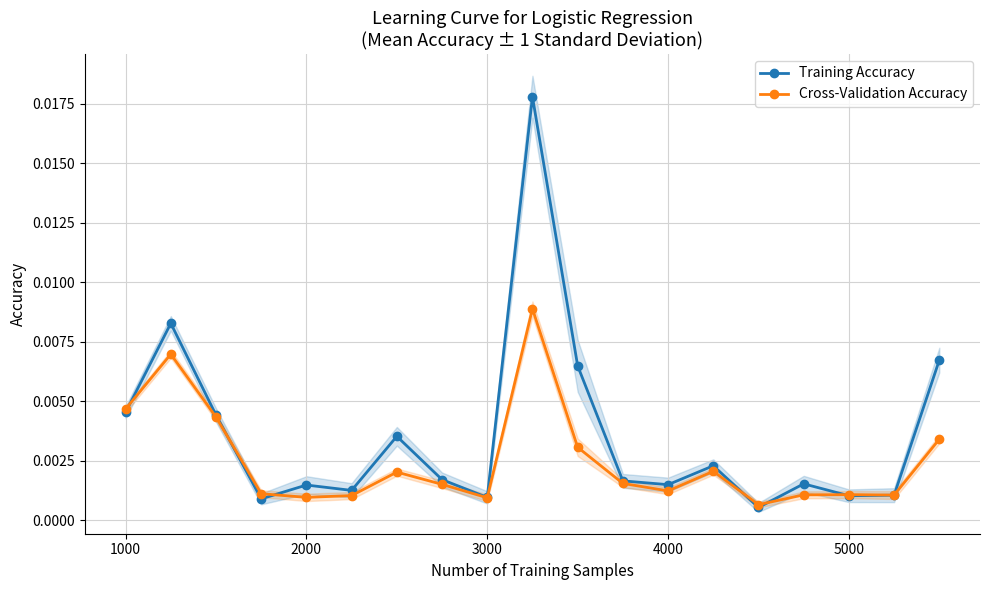

List the series in order of their overall mean, highest first.

Training Accuracy, Cross-Validation Accuracy